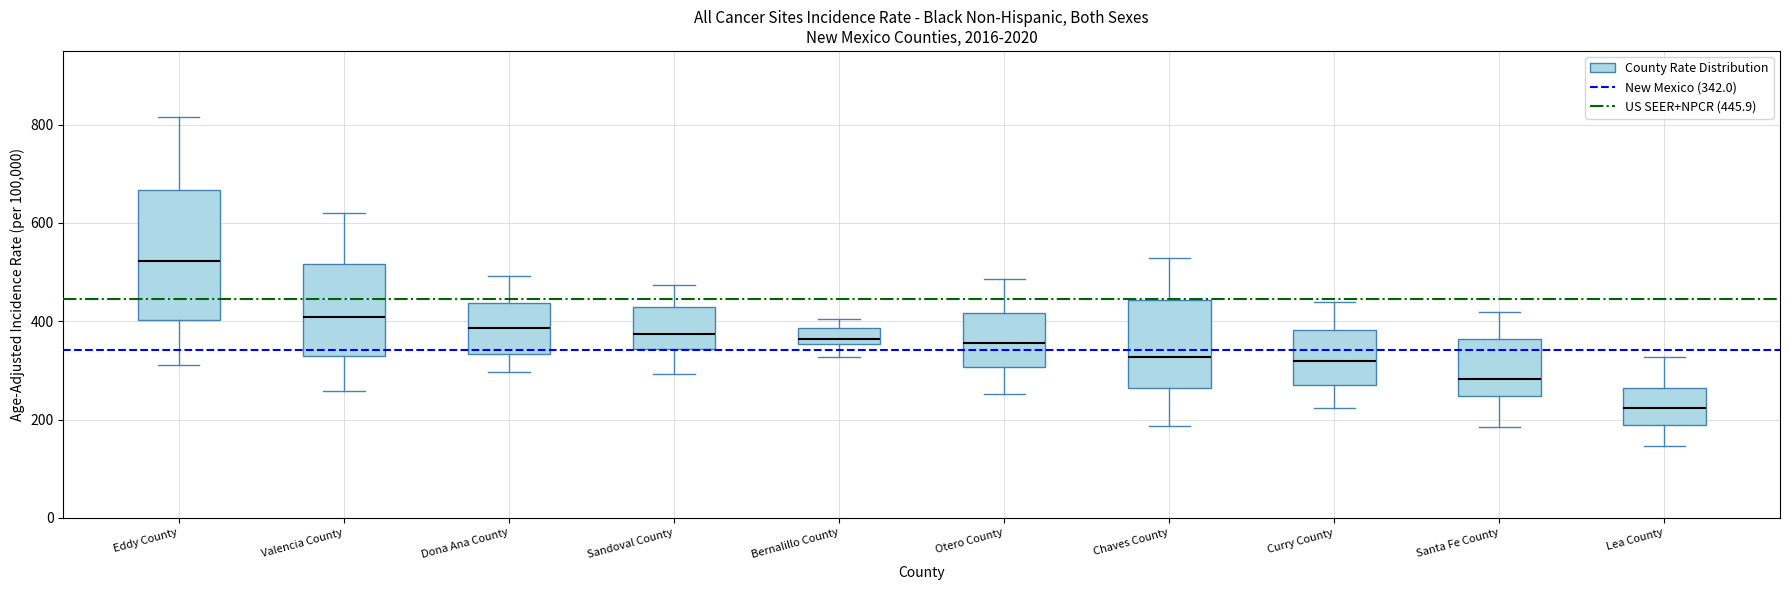

Reading left to right, read every box against the y-axis: the position of its median line, the range the box covers, and the ends of its whiskers. The values are not printed on the chart, so give them approximately, as read against the axis.

Eddy County: median 520, box 400 to 660, whiskers 320 to 820
Valencia County: median 400, box 320 to 520, whiskers 260 to 620
Dona Ana County: median 380, box 340 to 440, whiskers 300 to 500
Sandoval County: median 380, box 340 to 420, whiskers 300 to 480
Bernalillo County: median 360 (just above the box's lower edge), box 360 to 380, whiskers 320 to 400
Otero County: median 360, box 300 to 420, whiskers 260 to 480
Chaves County: median 320, box 260 to 440, whiskers 180 to 520
Curry County: median 320, box 280 to 380, whiskers 220 to 440
Santa Fe County: median 280, box 240 to 360, whiskers 180 to 420
Lea County: median 220, box 180 to 260, whiskers 140 to 320